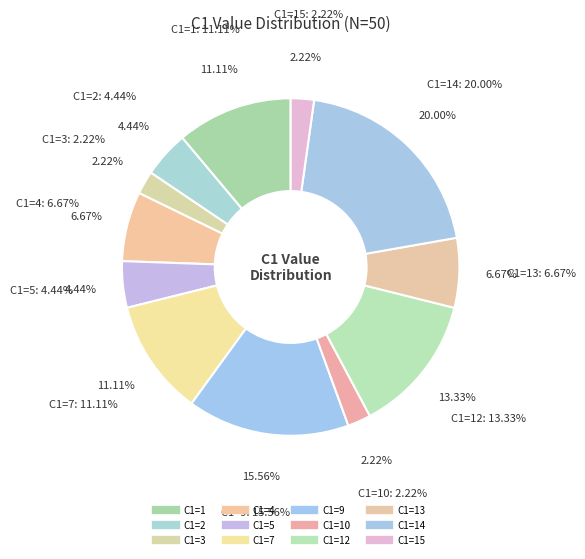

What percentage is the C1=3 slice, to the nearest percent?

2%